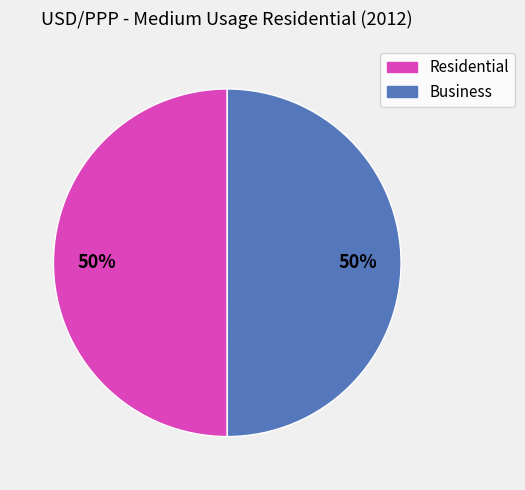

To the nearest percent, what is the average slice percentage?

50%